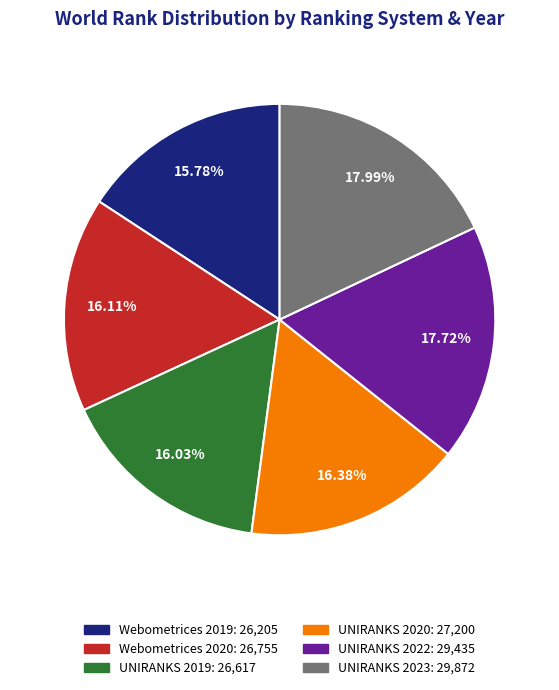

What is the ratio of the value at Webometrices 2019 to the value at UNIRANKS 2022?

0.9